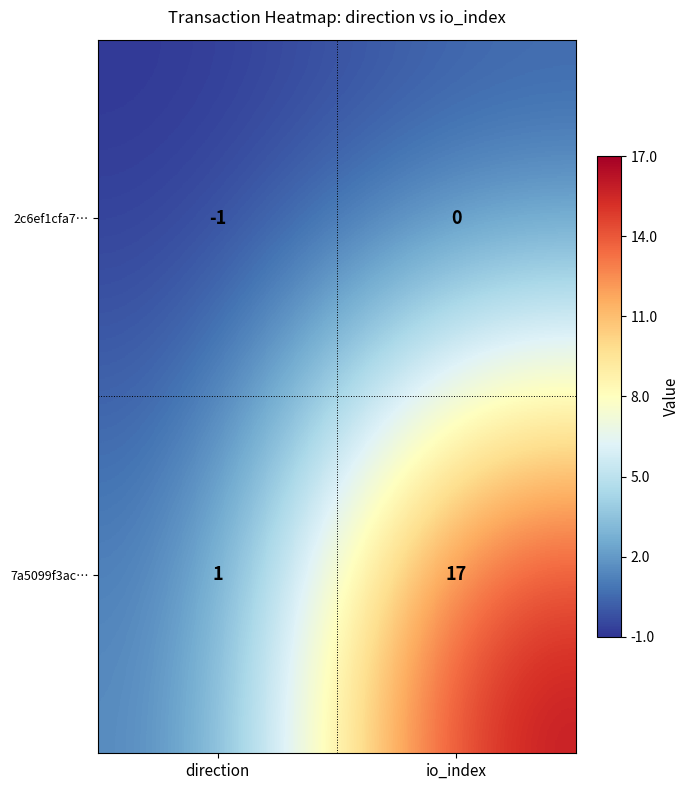

List the series in order of their peak value, lowest first.

2c6ef1cfa7…, 7a5099f3ac…